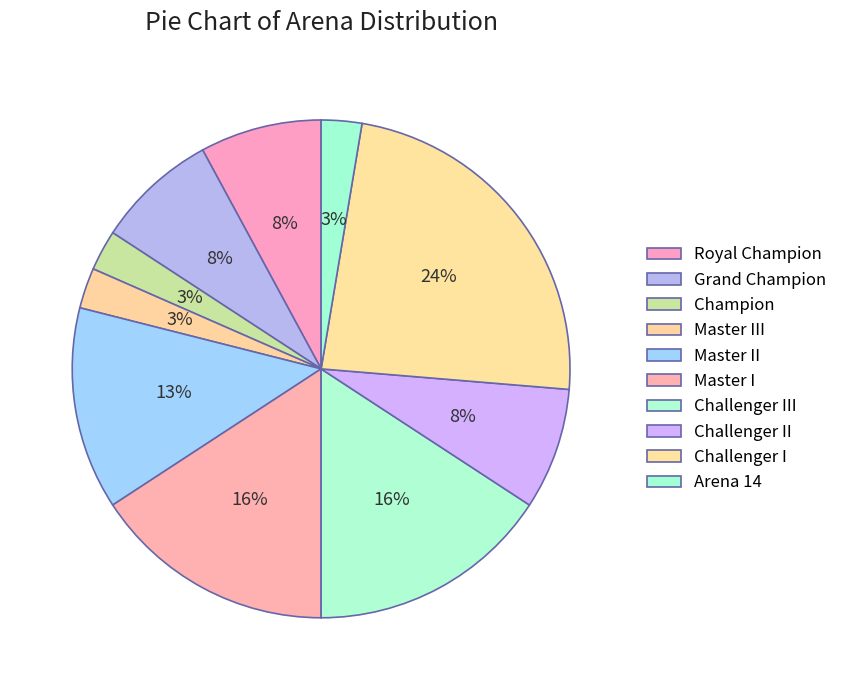

Count the number of slices in the pie.

10